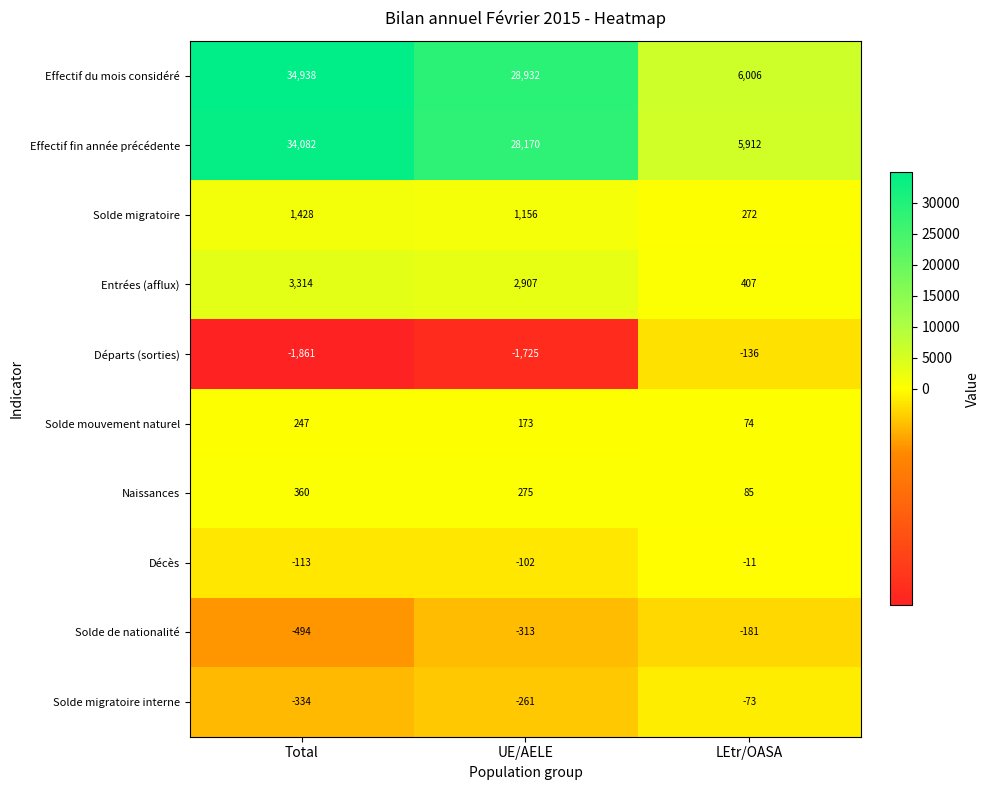

Rank the series at Total from highest to lowest value.

Effectif du mois considéré, Effectif fin année précédente, Entrées (afflux), Solde migratoire, Naissances, Solde mouvement naturel, Décès, Solde migratoire interne, Solde de nationalité, Départs (sorties)